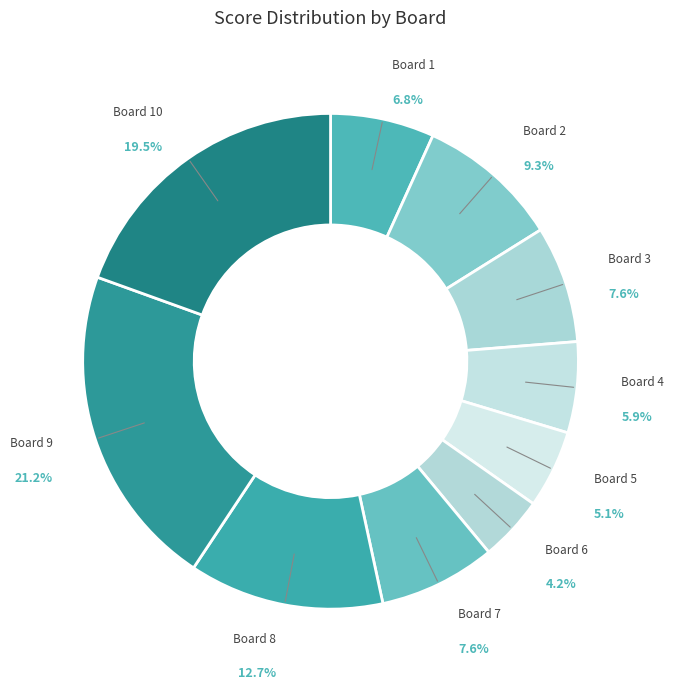

What is the largest slice in the pie chart?

Board 9